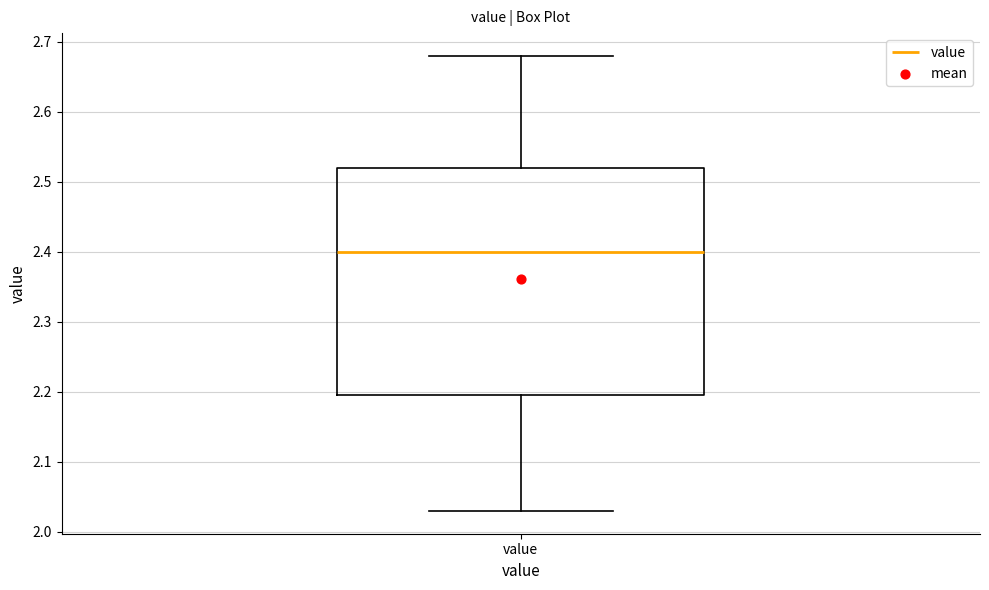

Where is the upper edge of the box for value on the y-axis? The values are not printed on the chart, so give them approximately, as read against the axis.

2.52